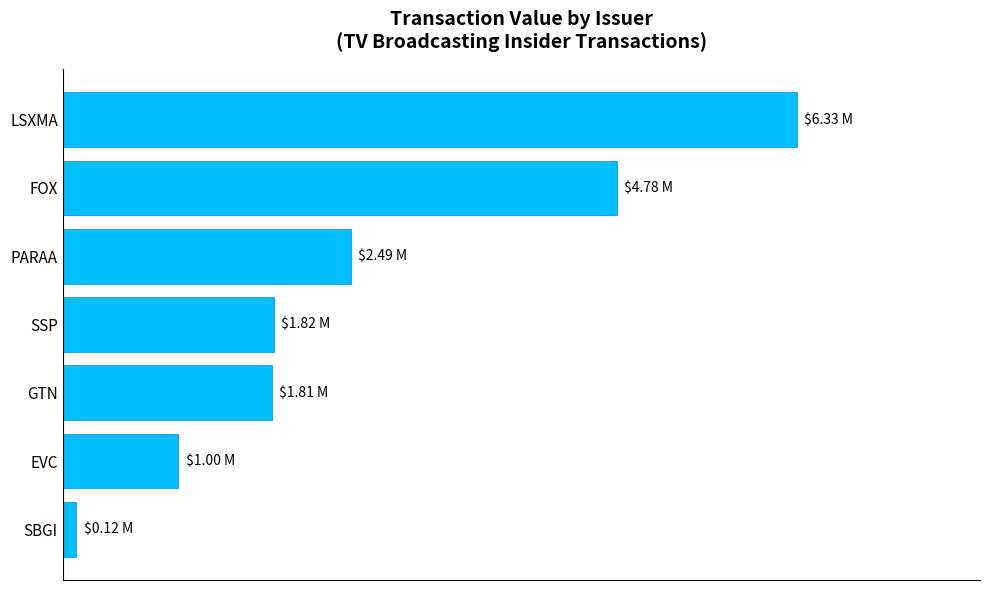

Does the chart contain any negative values?

No